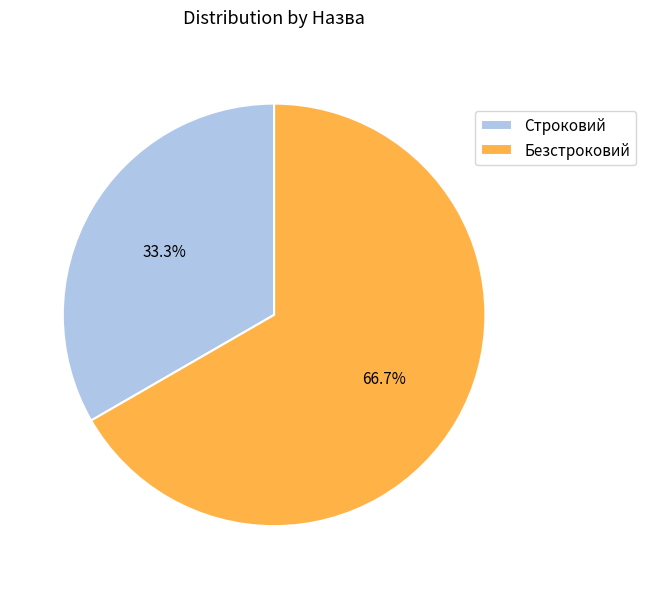

What is the largest slice in the pie chart?

Безстроковий